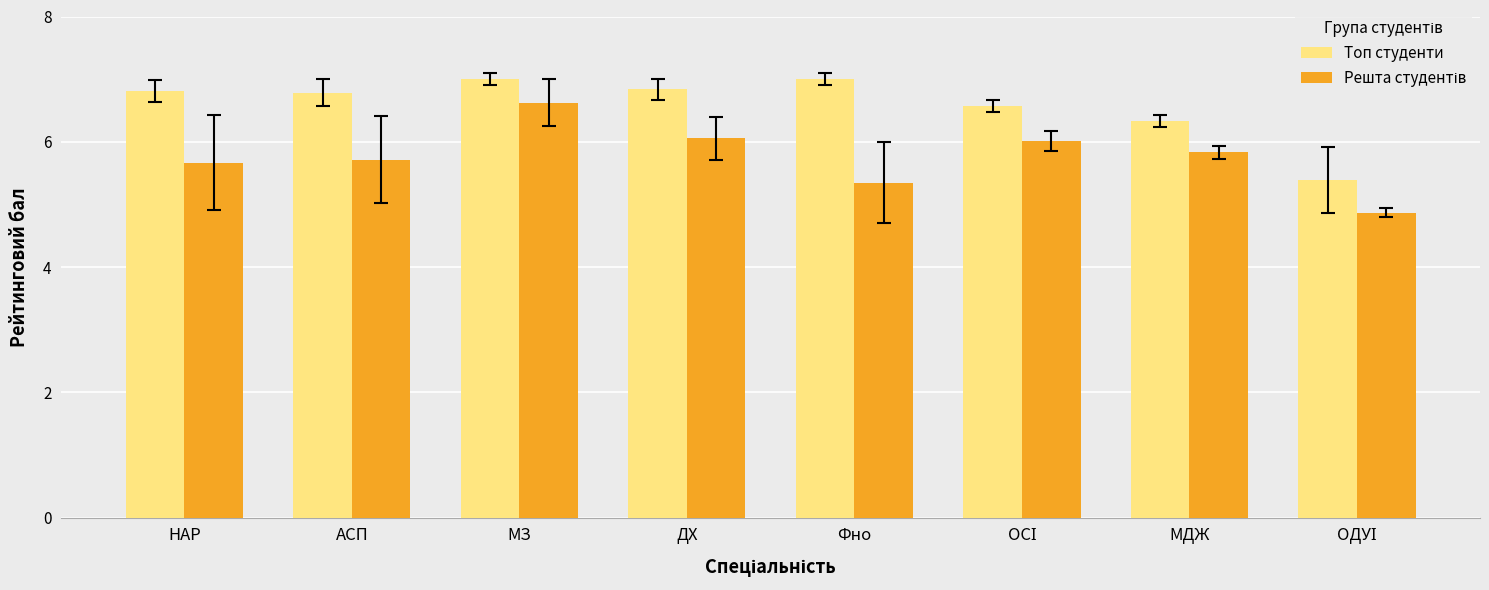

What is the label of the 1st bar from the left?

НАР